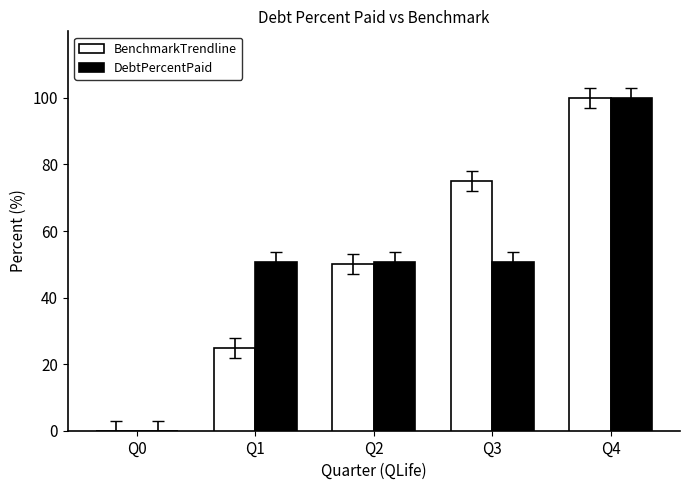

What is the sum of all DebtPercentPaid values?

252.5